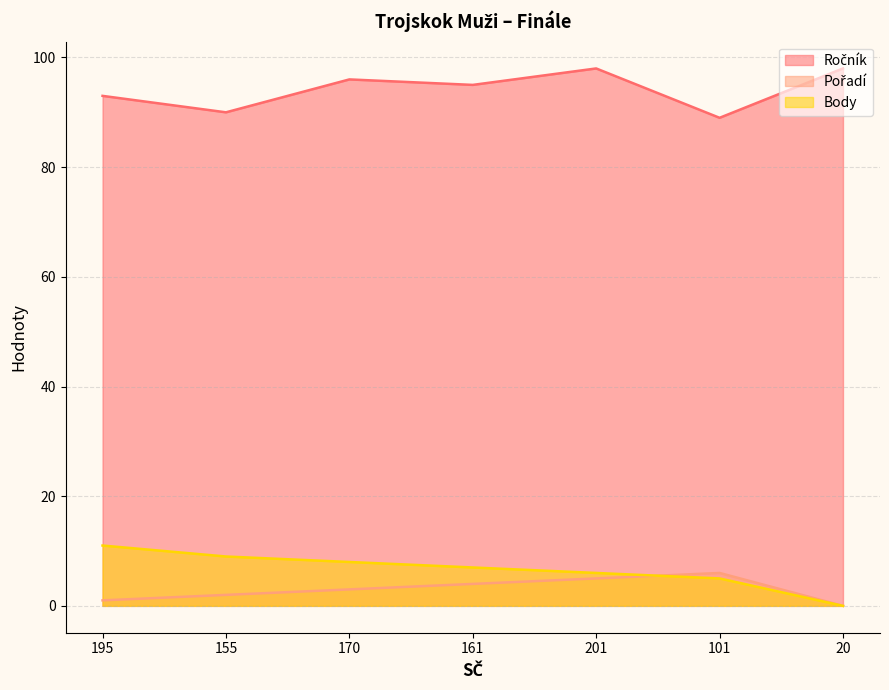

What is the difference between the maximum and minimum values in the Ročník series?

9